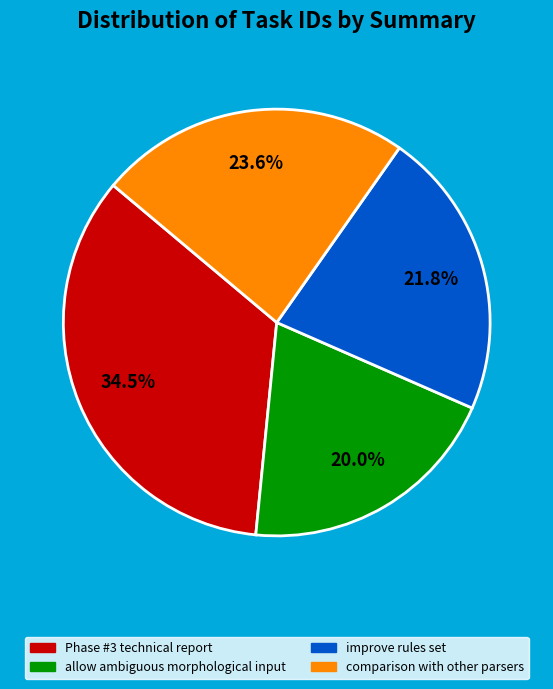

To the nearest percent, what is the combined percentage of allow ambiguous morphological input and improve rules set?

42%